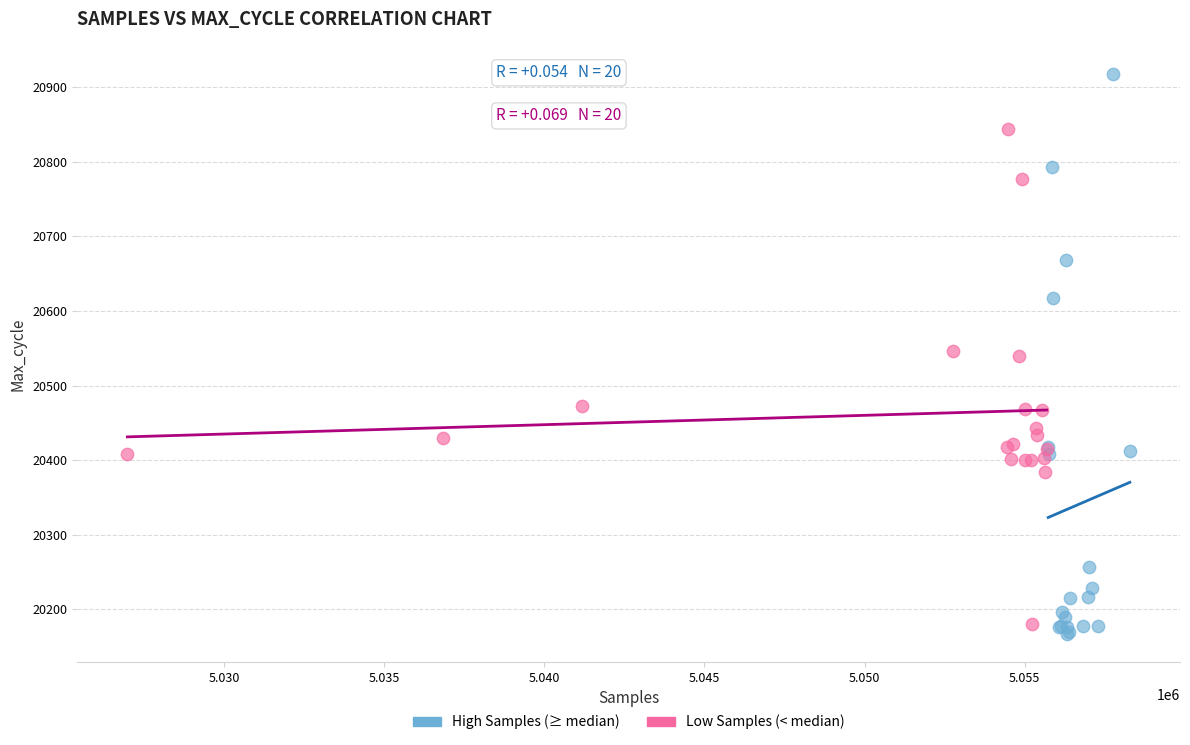

What are all the series names shown in the legend?

High Samples (≥ median), Low Samples (< median)